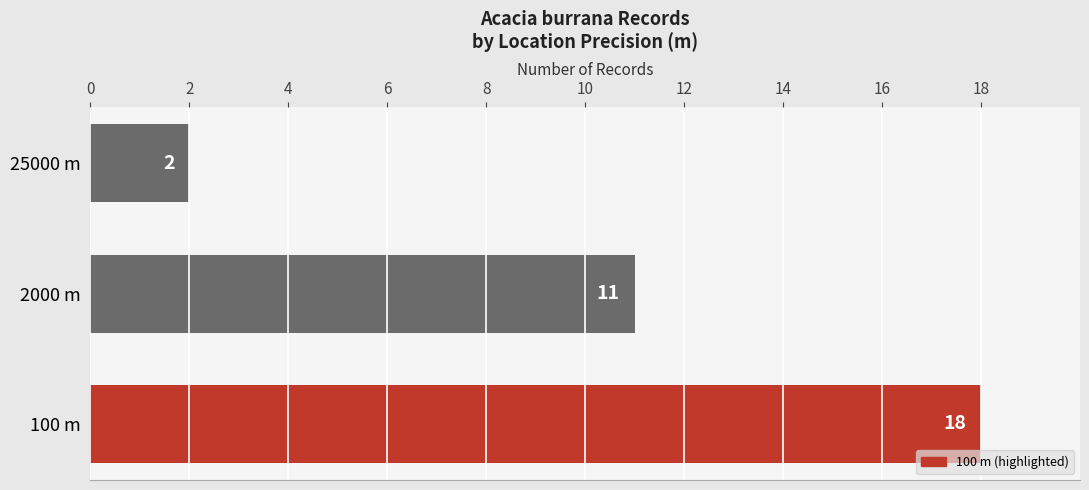

Reading bottom to top, extract all data points from this chart.

18	11	2